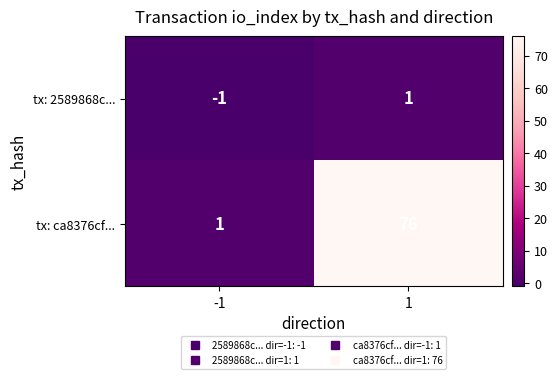

Which series has the largest range (max minus min)?

tx: ca8376cf...